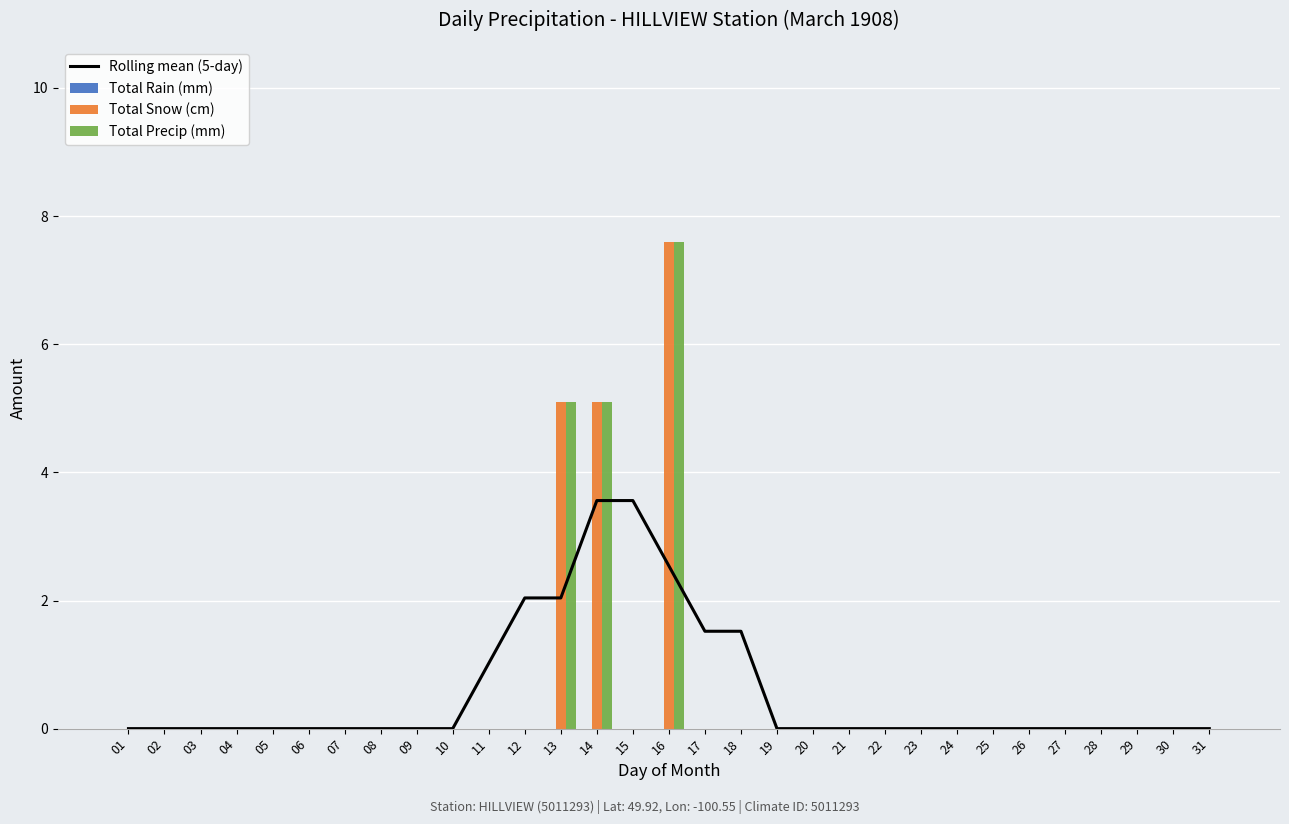

Which series has the largest total across all categories?

Rolling mean (5-day)